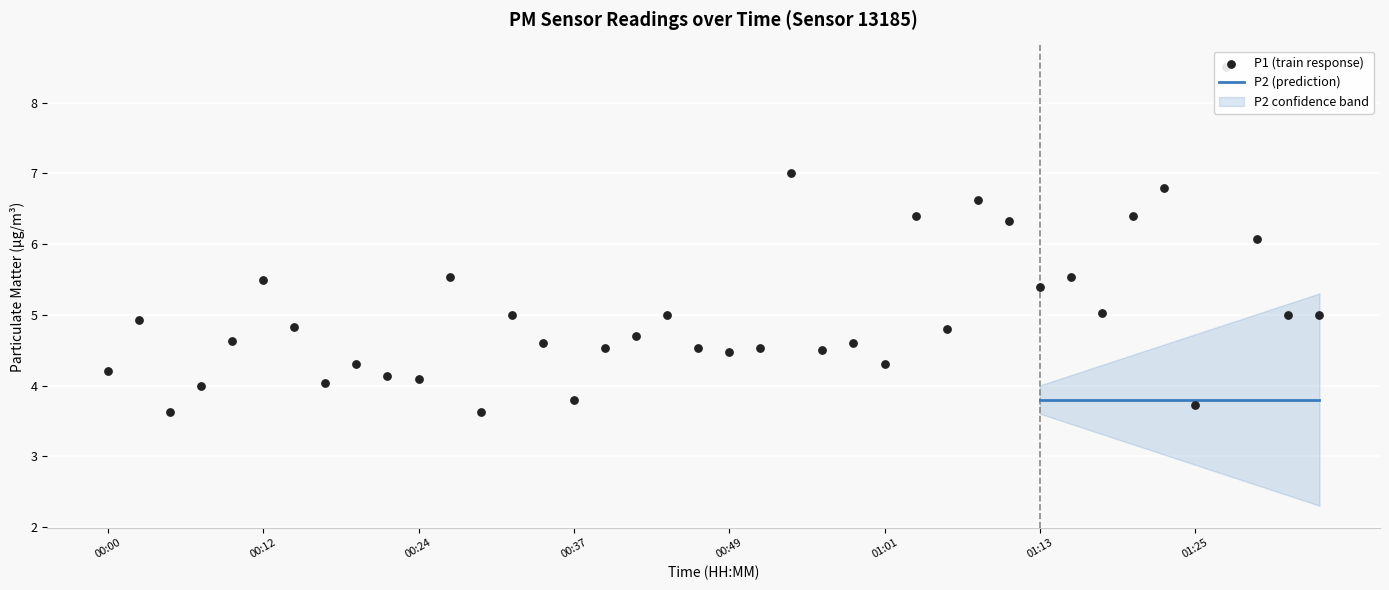

What is the change in value from 00:07 to 00:29?

-0.4